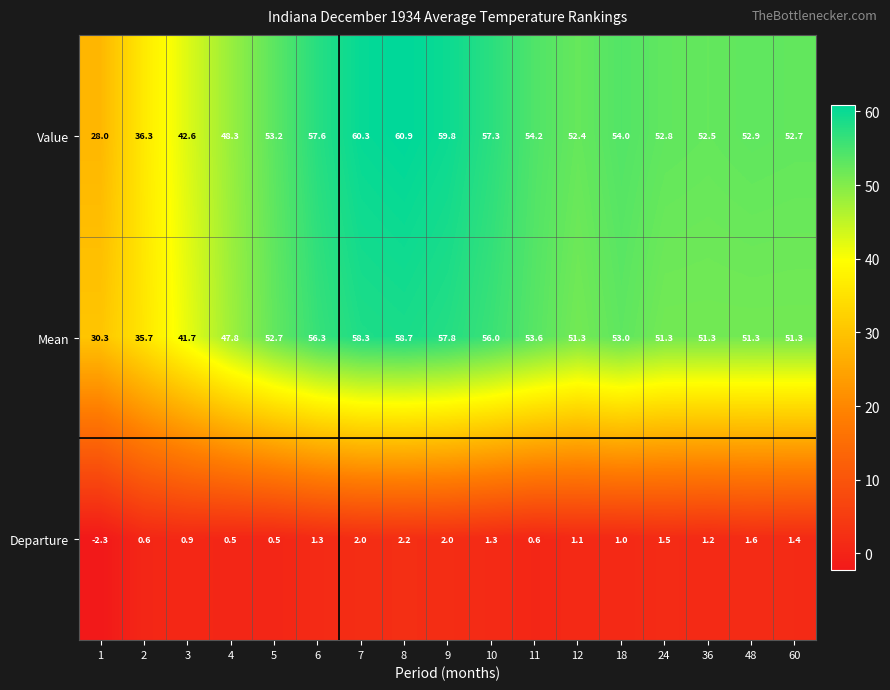

True or false: Departure has a value of 2.0 at 9.

True